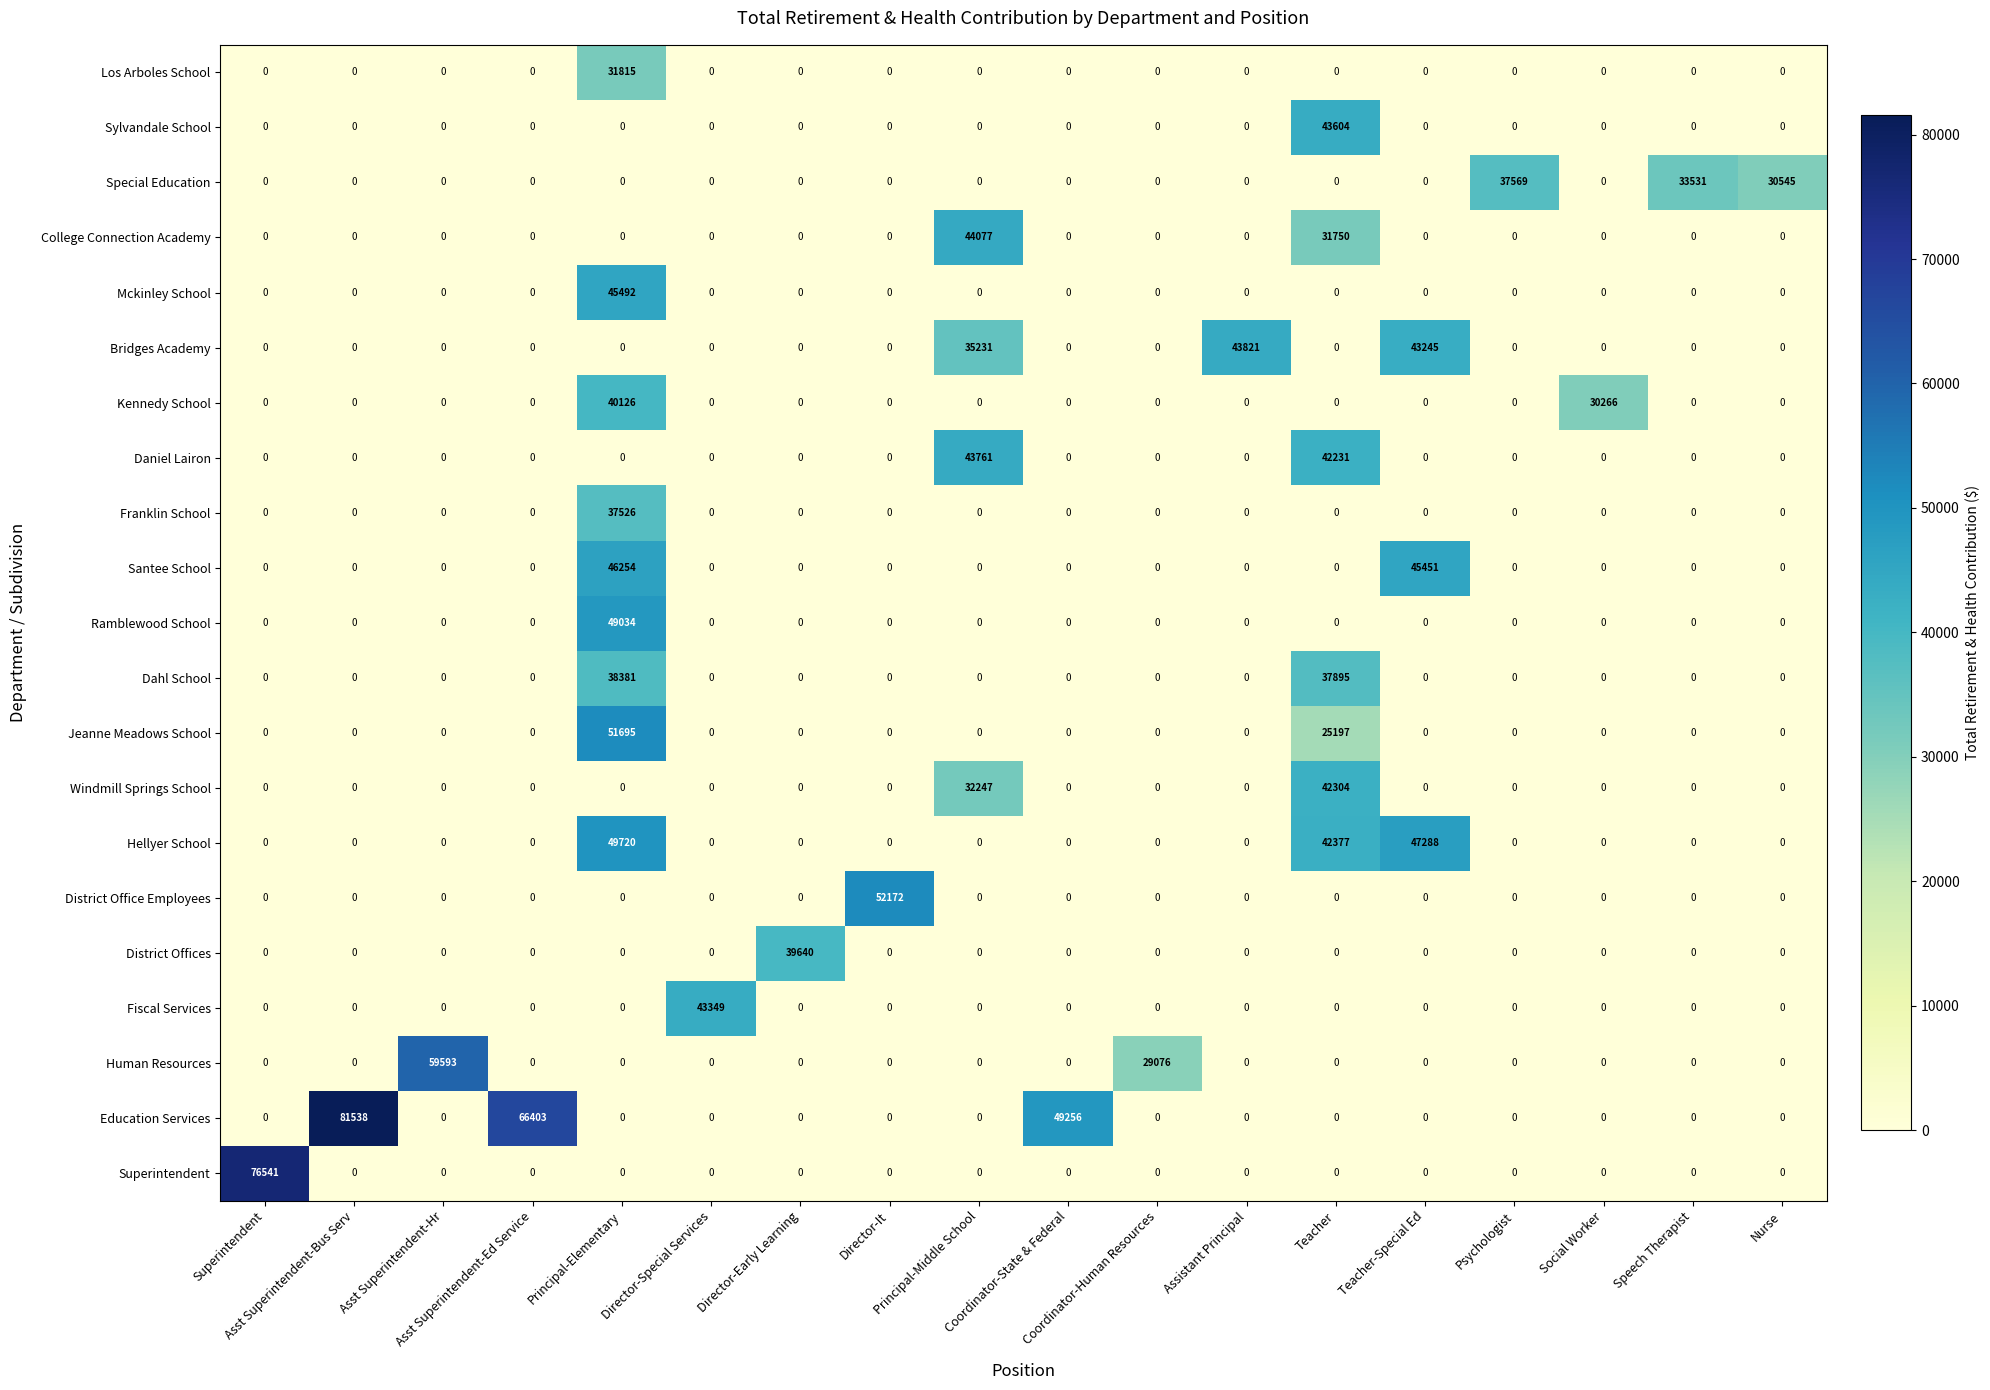

At how many categories does at least one series exceed 15788?

18